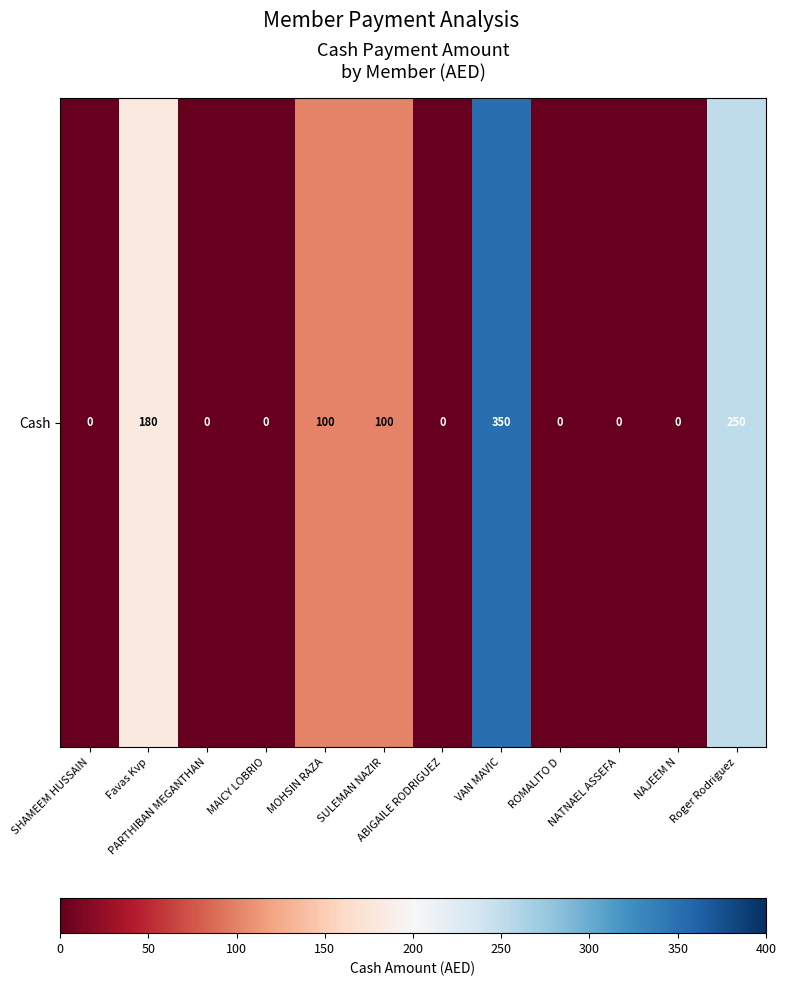

Reading right to left, extract all data points from this chart.

250	0	0	0	350	0	100	100	0	0	180	0